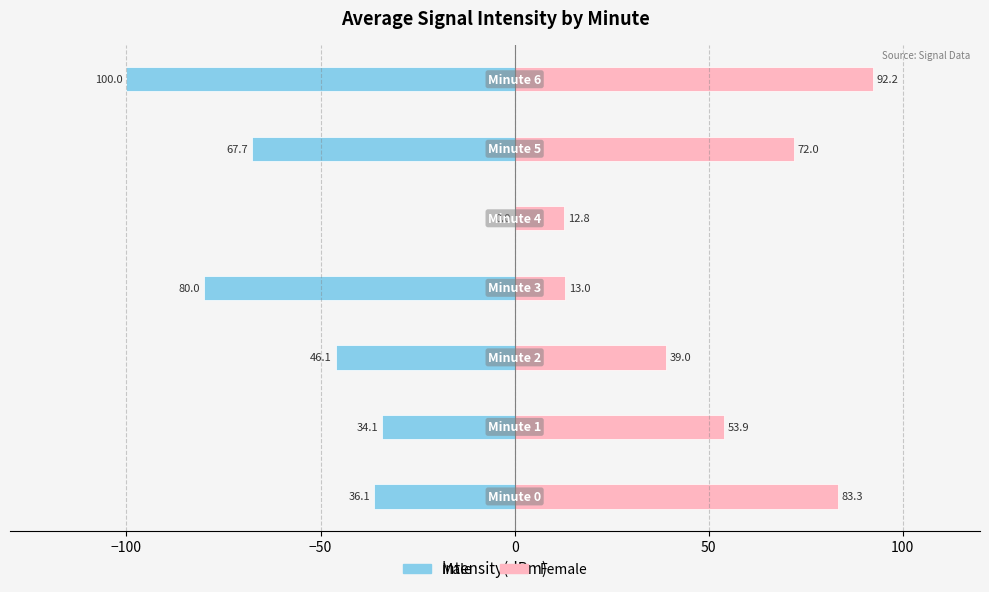

How many values in the Female series are below 53?

3